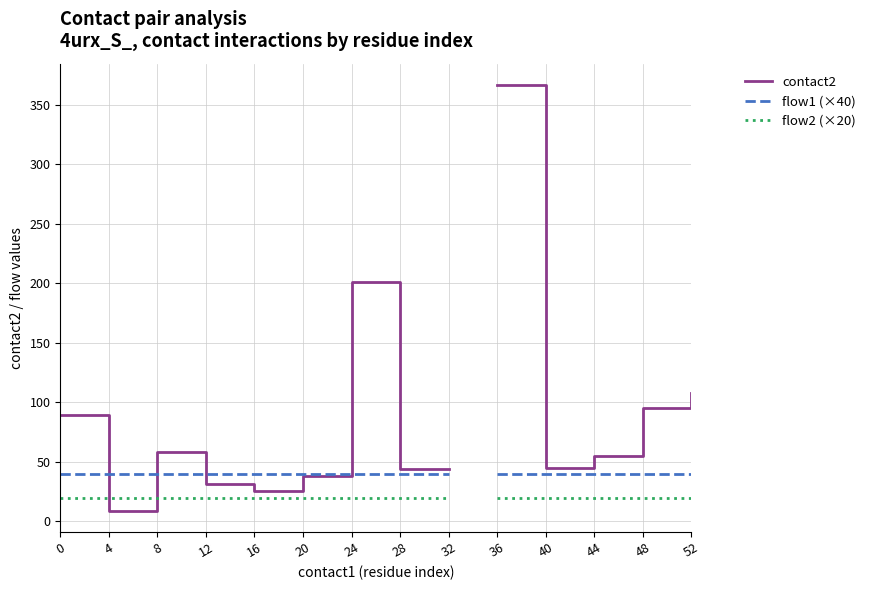

True or false: flow1 (×40) and flow2 (×20) cross at least once.

False